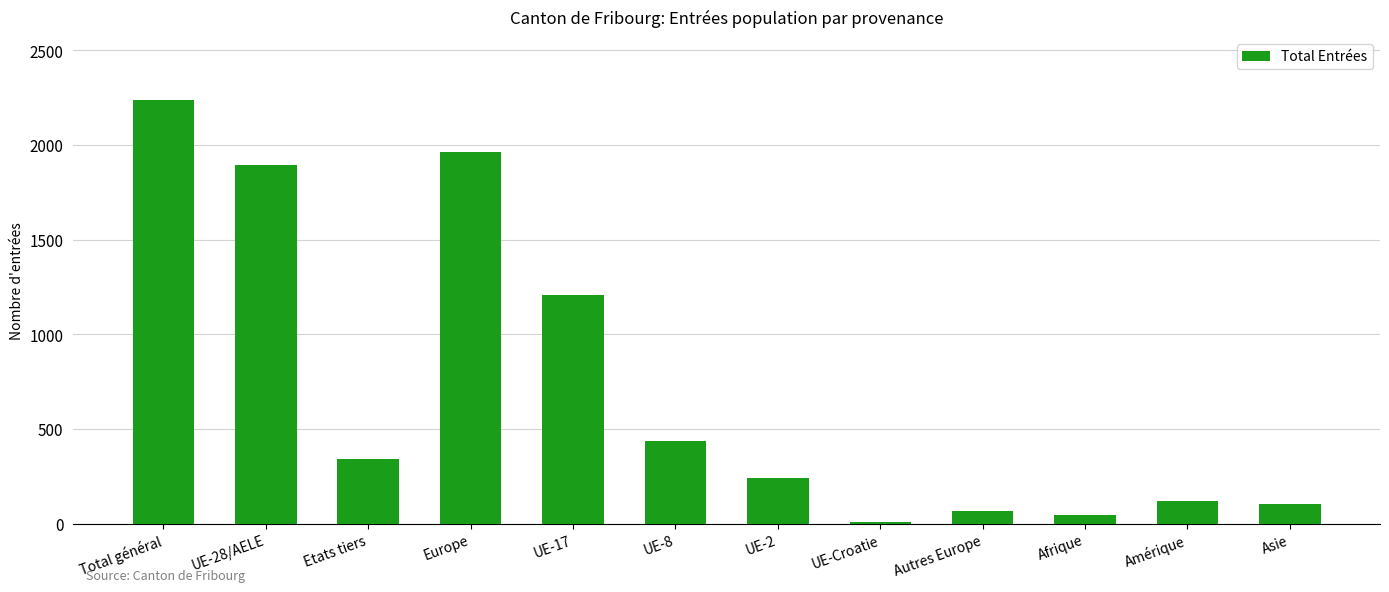

What position from the right is Asie?

1